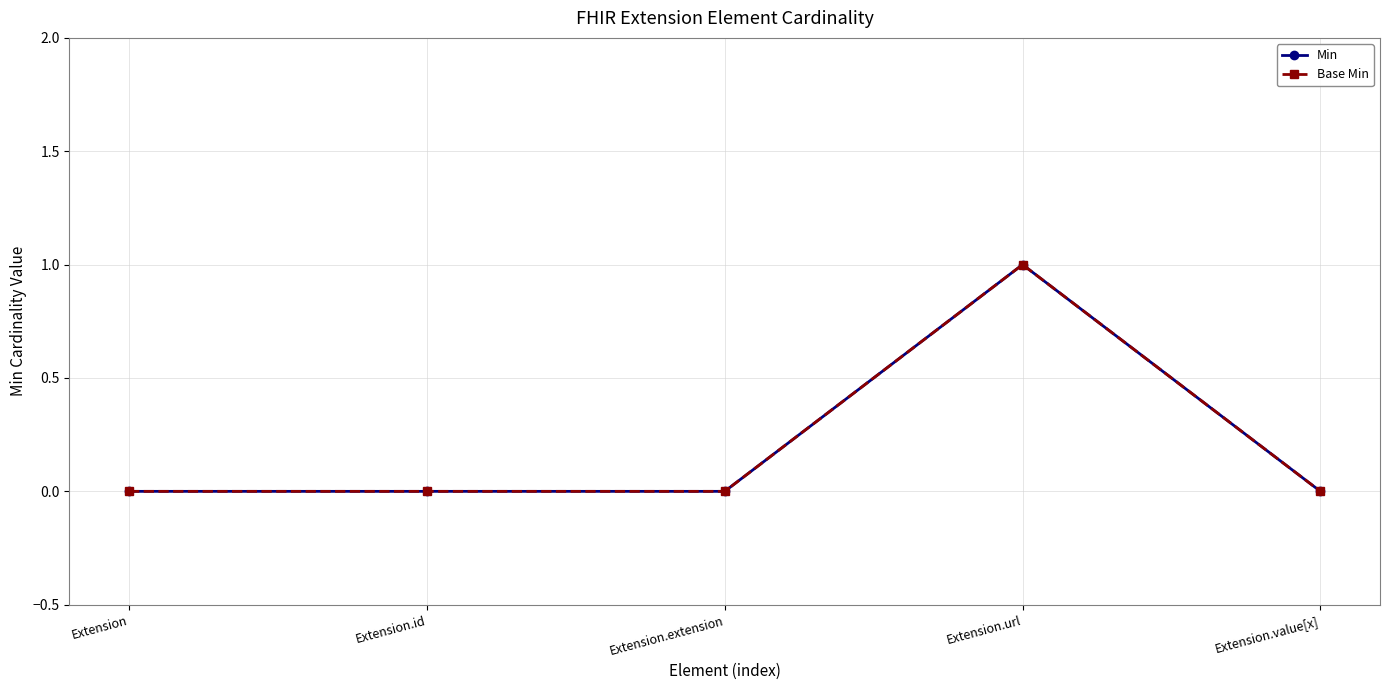

Which label corresponds to the largest value in the chart?

Extension.url